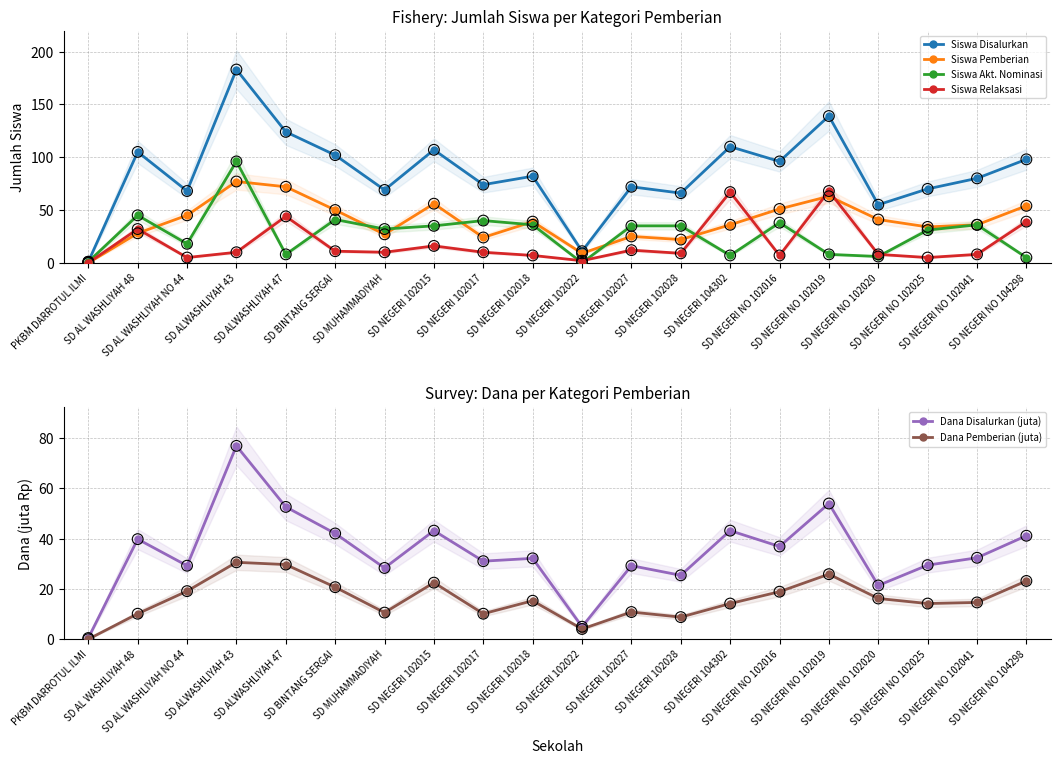

Which series contains the highest Y value?

Siswa Disalurkan